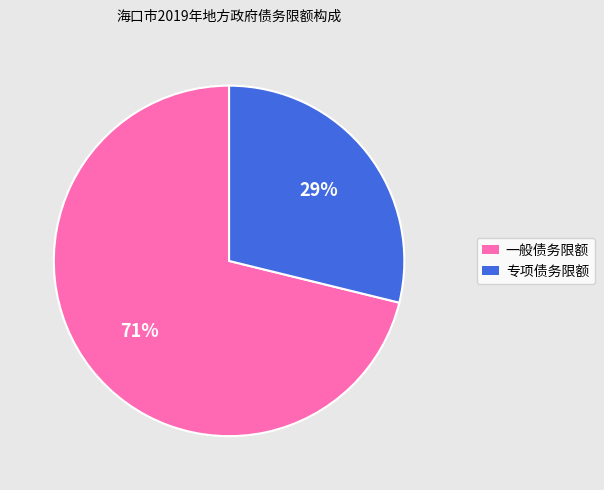

To the nearest percent, what portion does 专项债务限额 represent?

29%